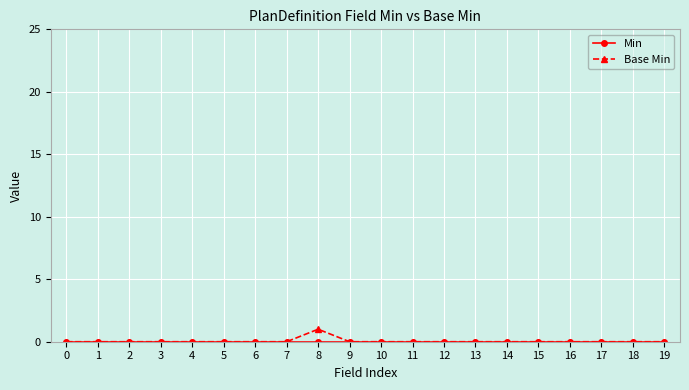

Is this an area chart (filled region under the line)?

No